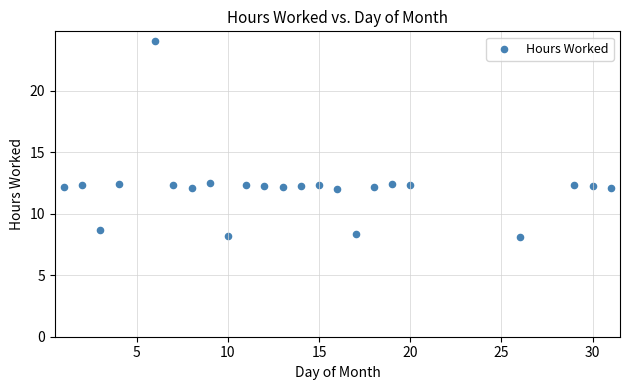

What is the range of X values (max minus min)?

30.0